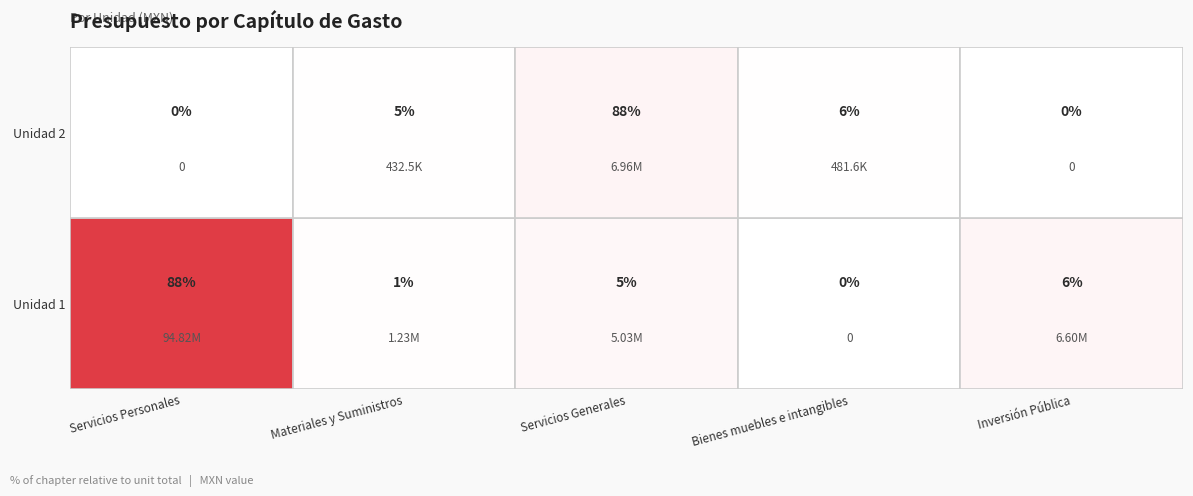

What is the sum of the Servicios Personales values at 0 and 1?

94818187.2